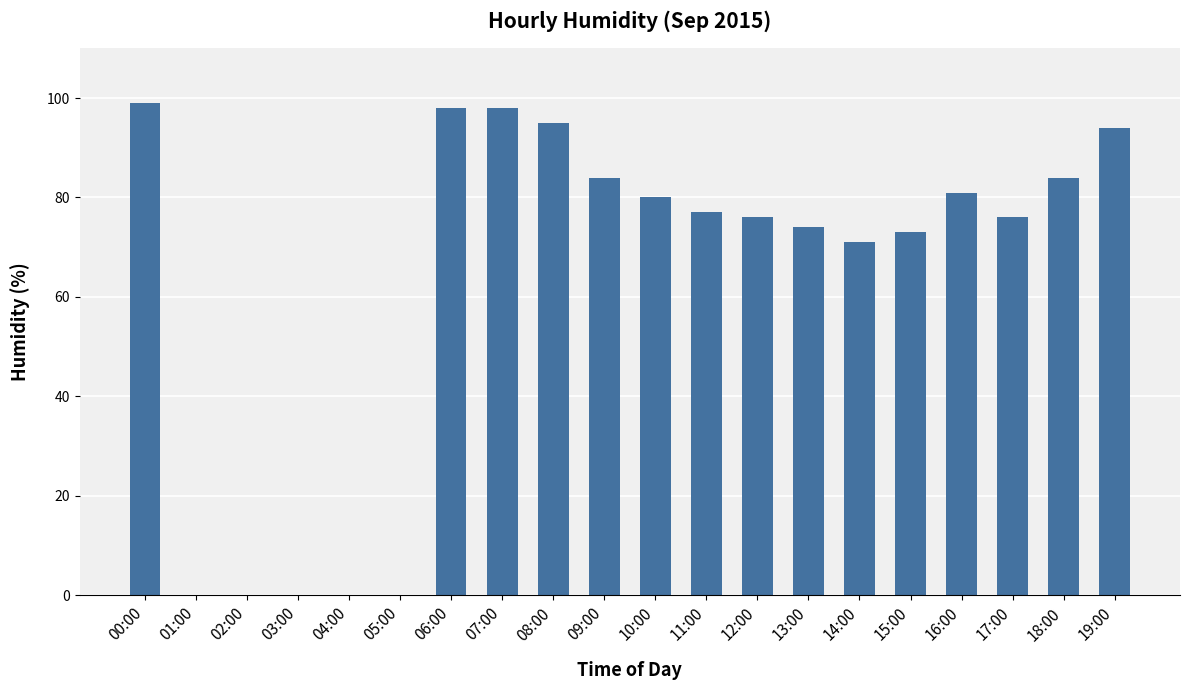

Count the number of data series in this chart.

1